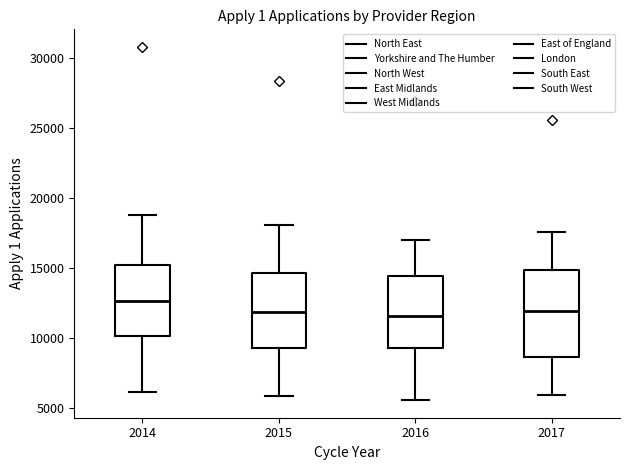

Comparing the boxes themselves (not the whiskers), which one is the tallest?

2017